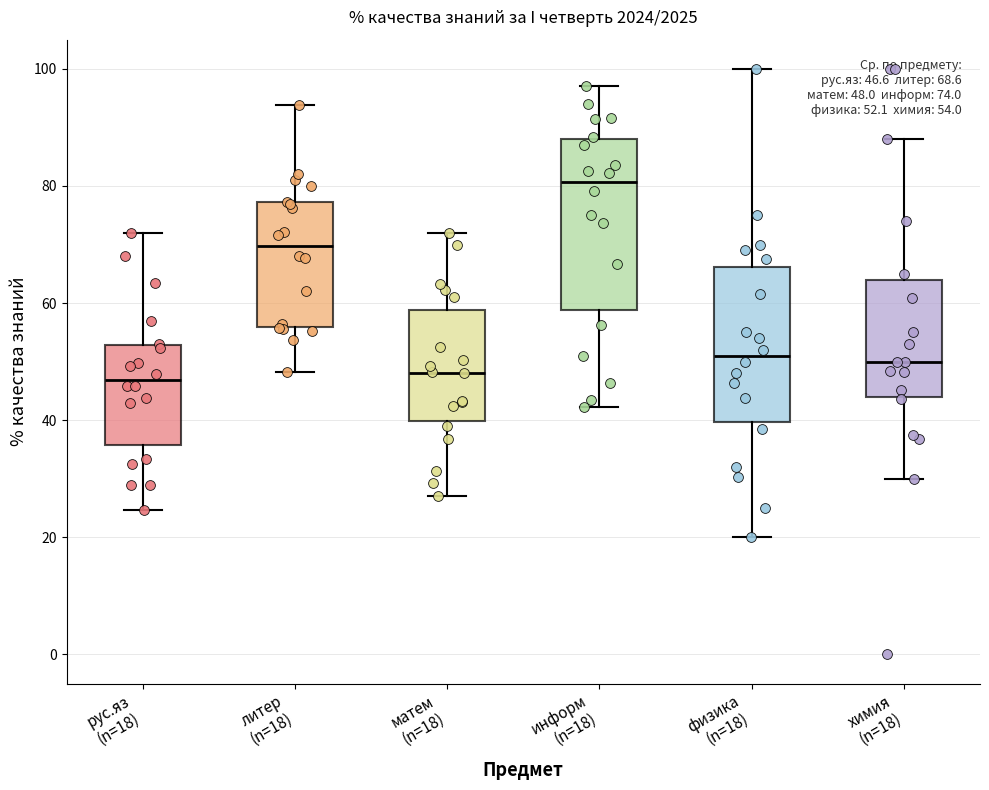

Comparing the boxes themselves (not the whiskers), which one is the tallest?

информ (n=18)